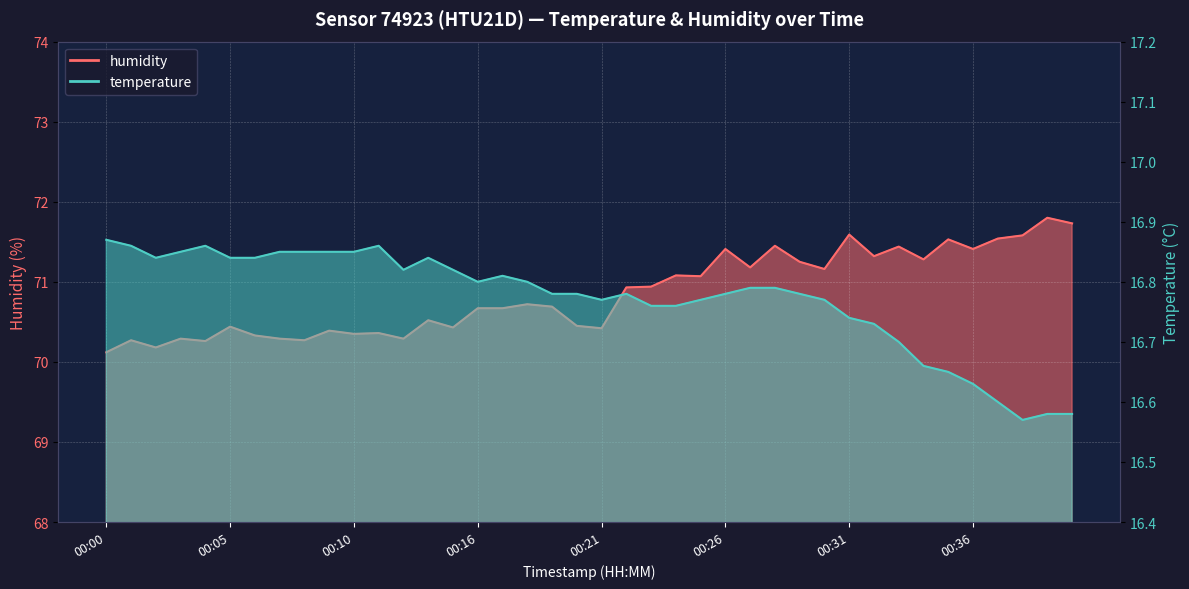

What is the approximate value of temperature at 00:32?

16.7